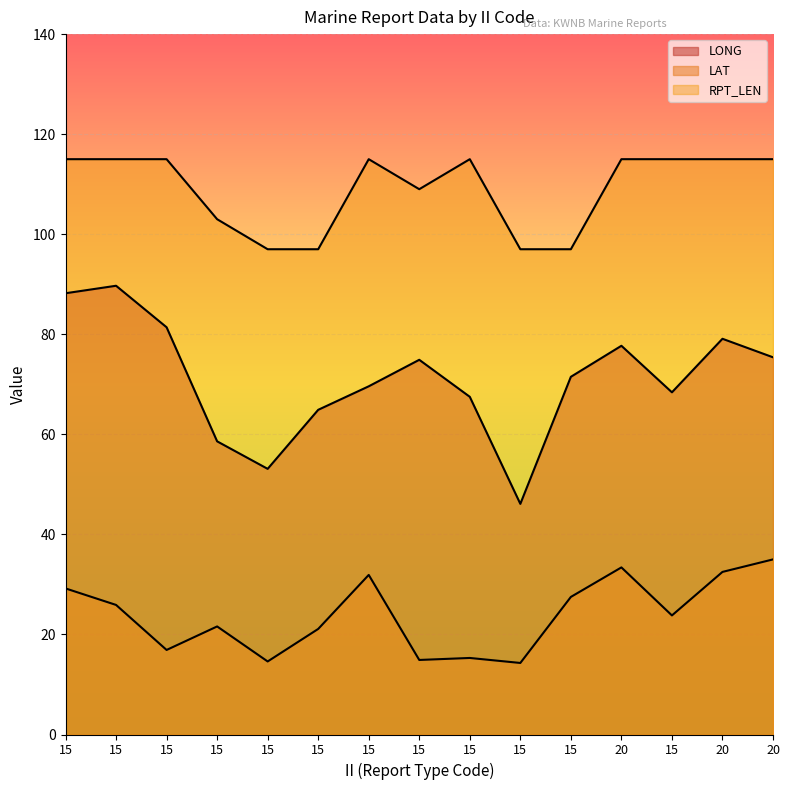

Does the chart display data point markers on the line(s)?

No